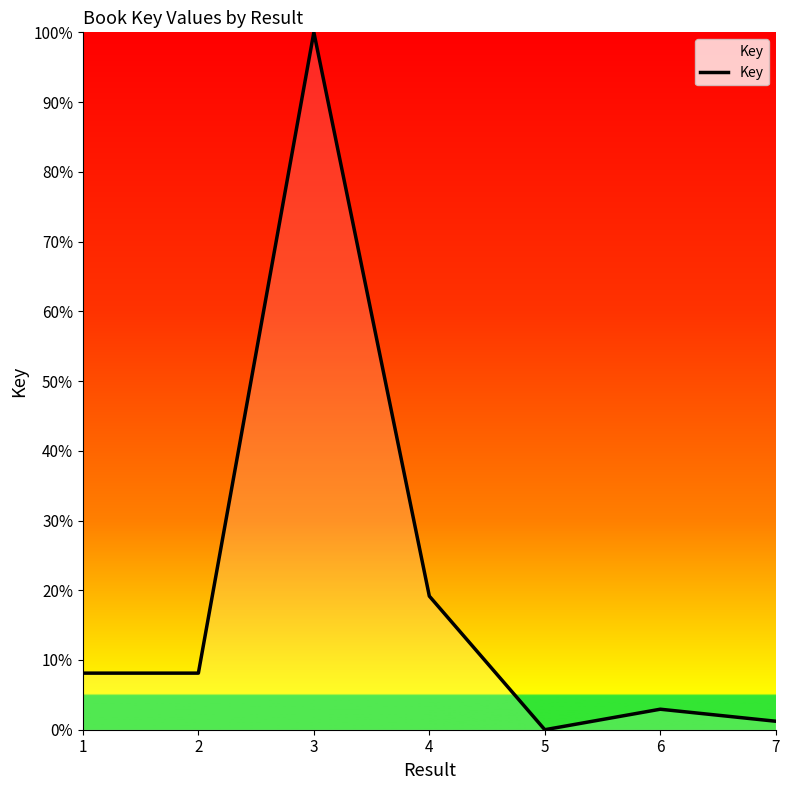

What is the difference between the maximum and second lowest values?

98.8